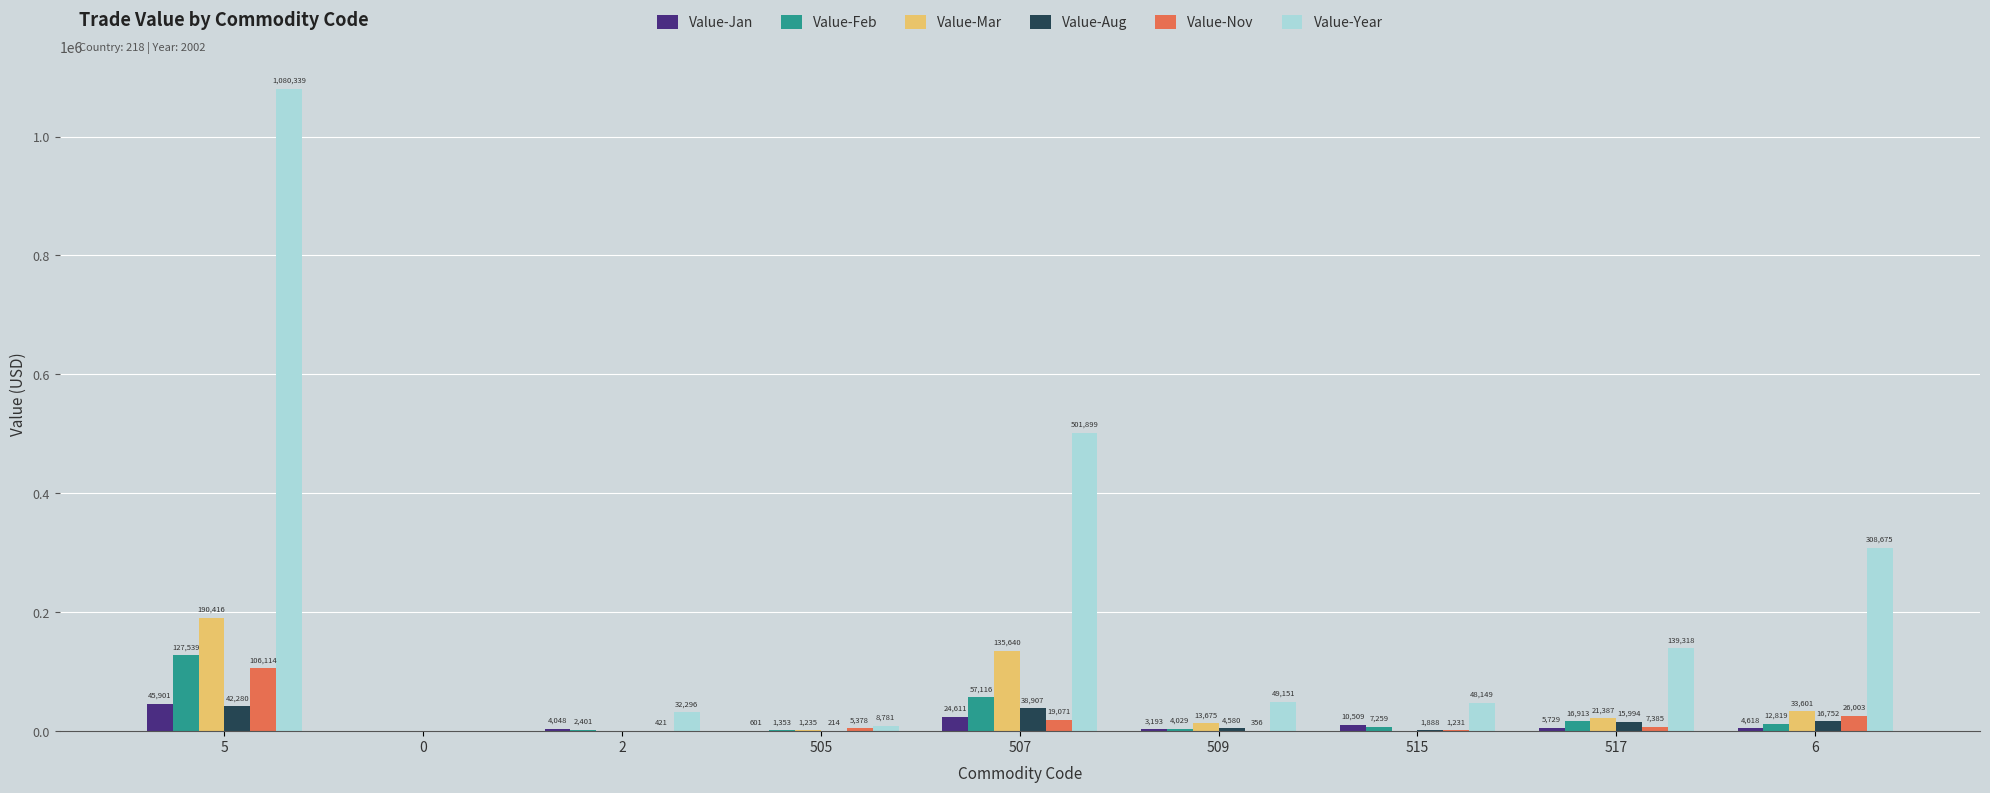

How many values in Value-Year are above zero?

8